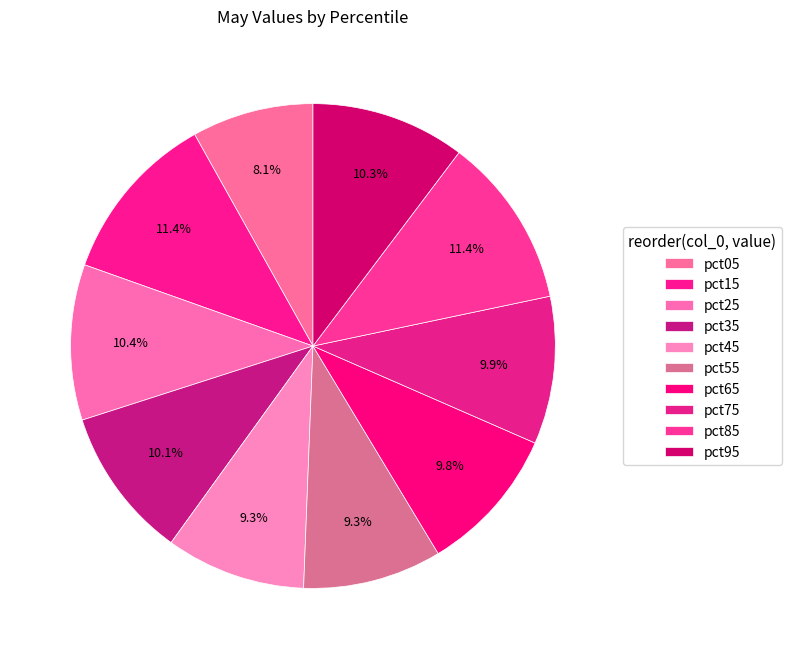

How many slices are in this pie chart?

10